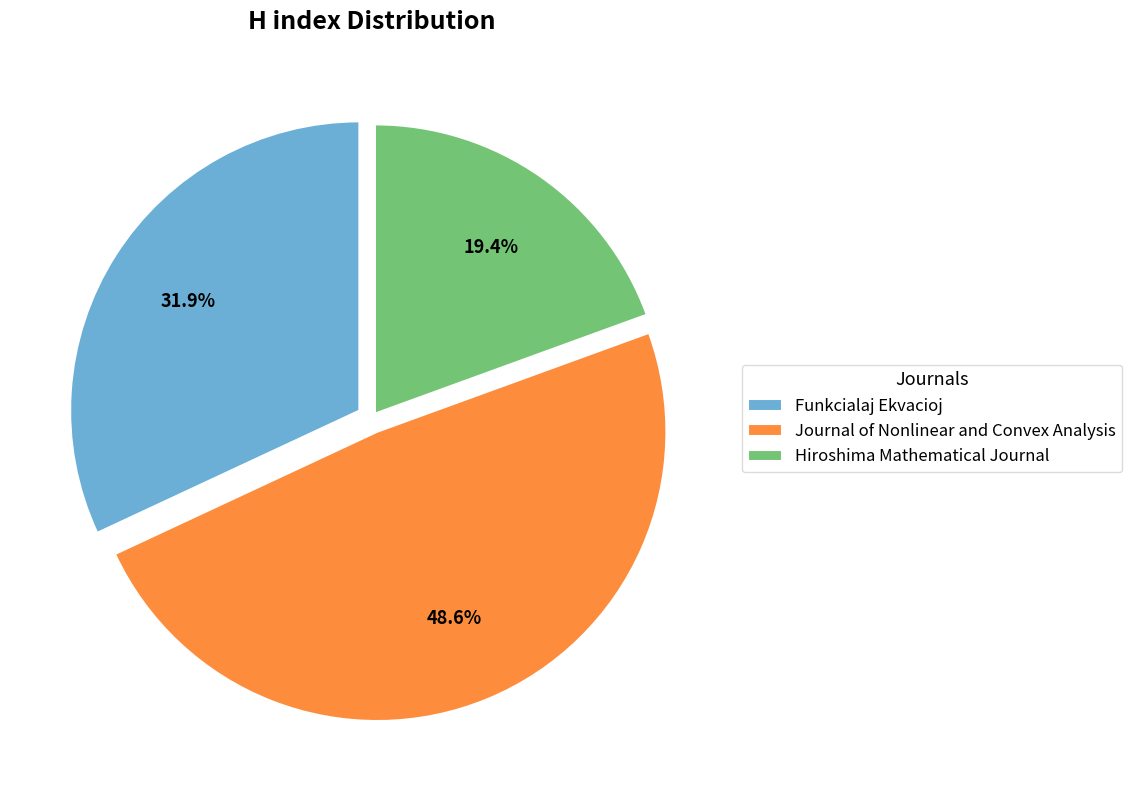

Do Hiroshima Mathematical Journal and Journal of Nonlinear and Convex Analysis together represent more than half of the pie?

Yes